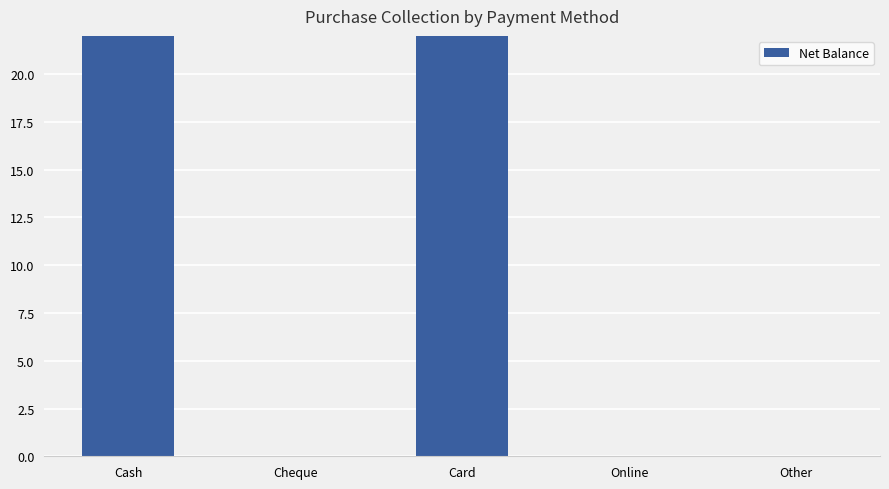

What is the value of the 1st bar from the left?

538